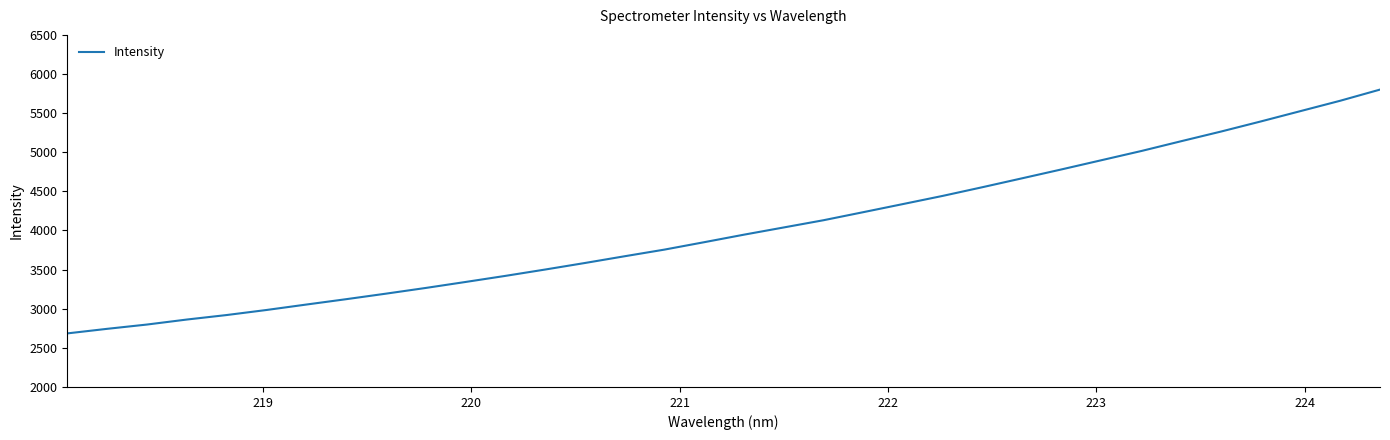

What is the difference between the maximum and minimum values?

3116.2